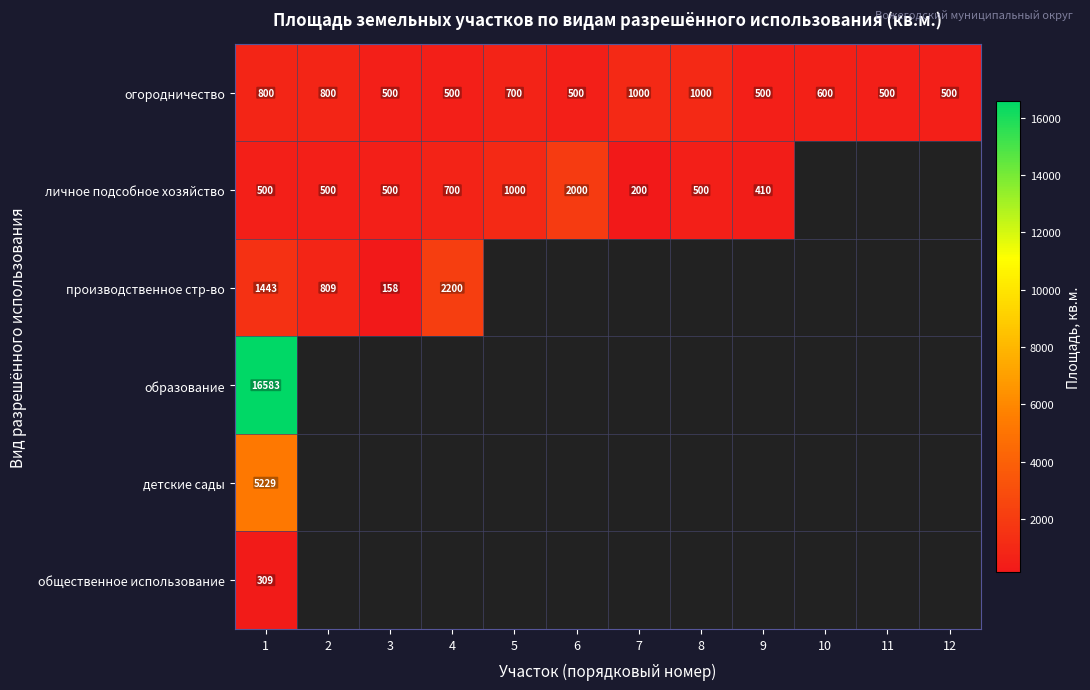

At which label does огородничество first exceed 600?

1